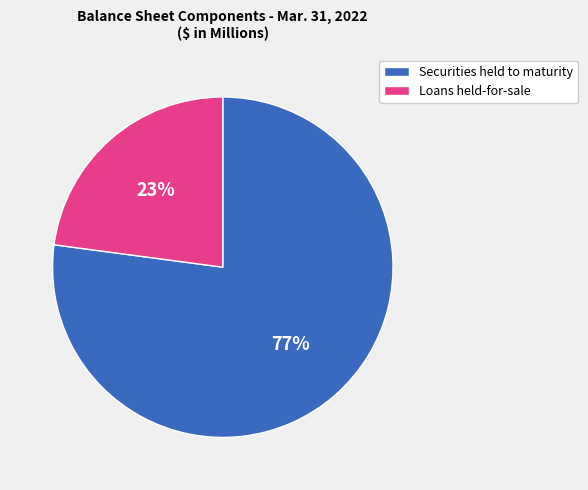

The Loans held-for-sale slice represents 23% of the pie. True or false?

True